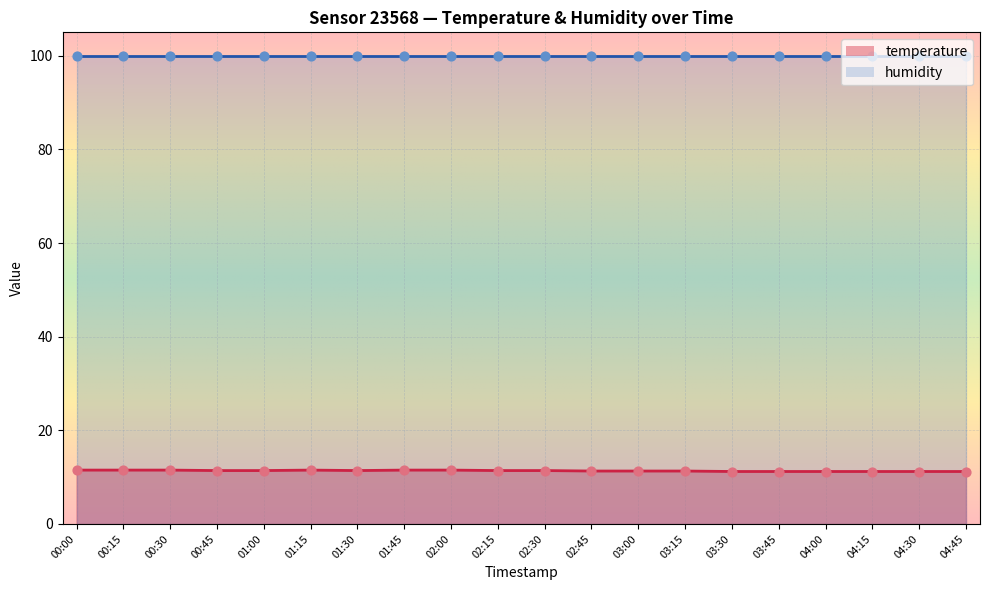

Which has a higher value, 00:00 or 03:15?

00:00